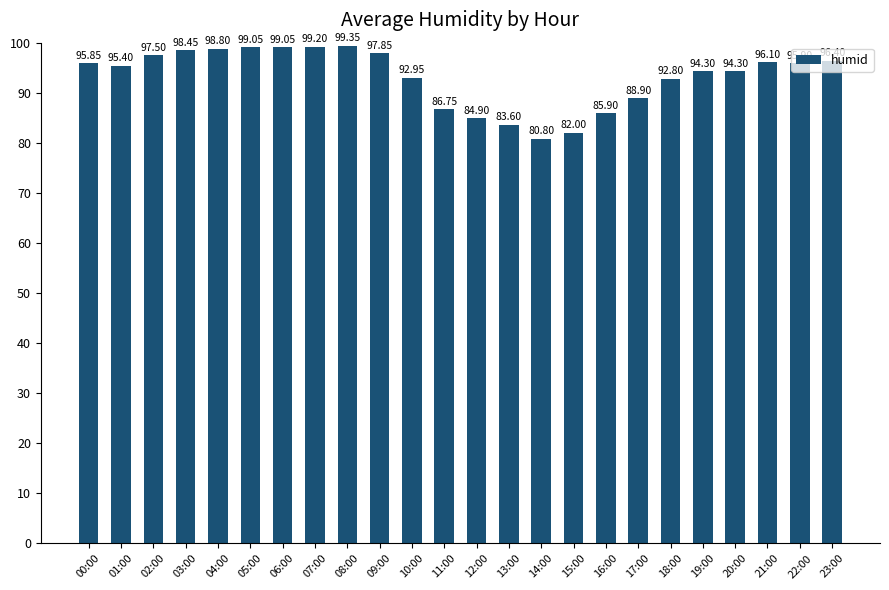

Is it true that the value at 05:00 is 99.0?

True